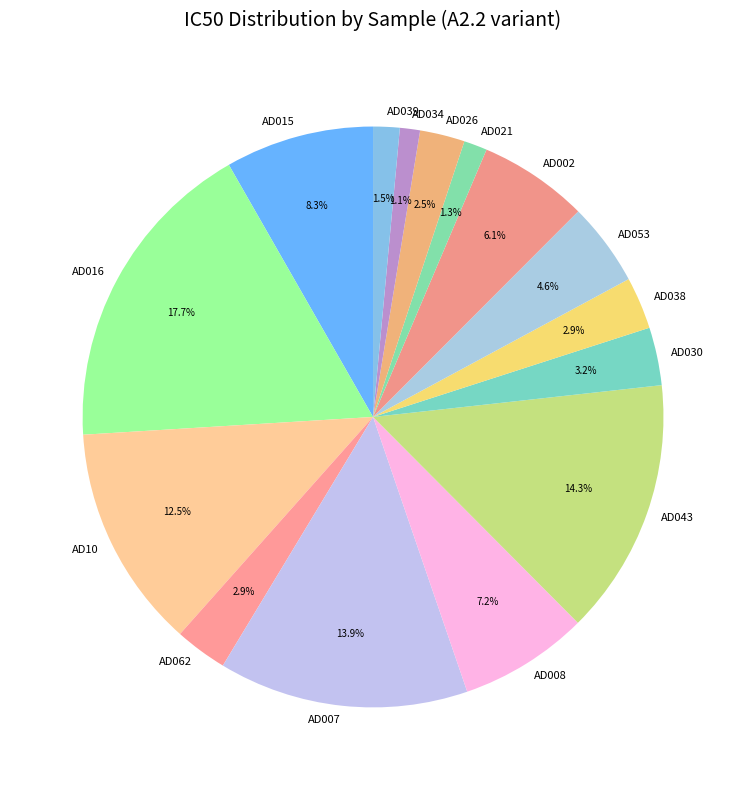

Which slice is the largest?

AD016